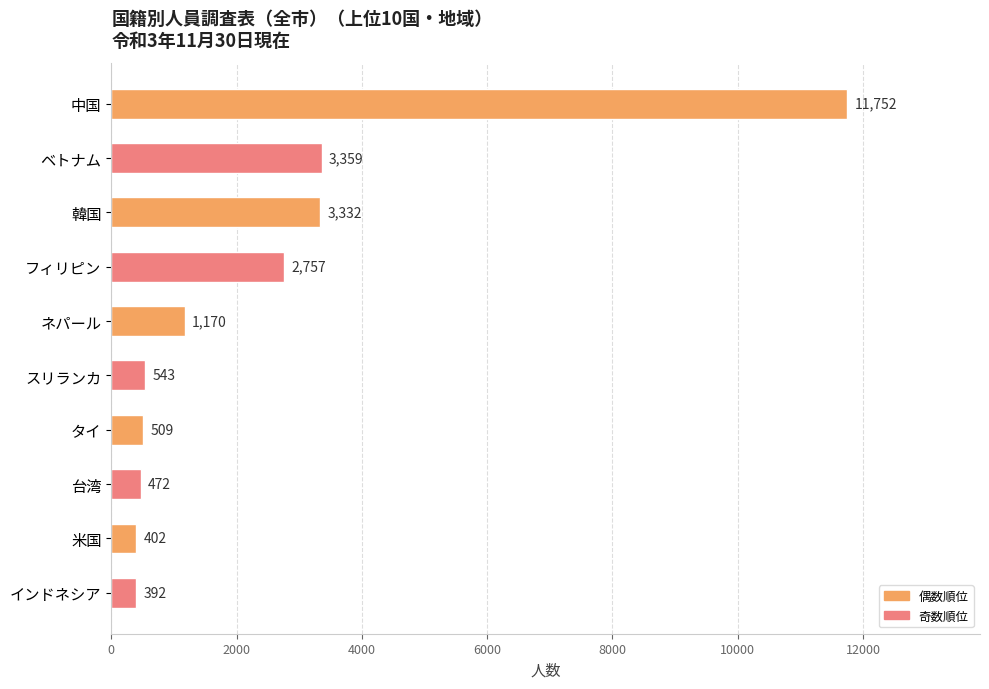

How many data points does each series have?

10